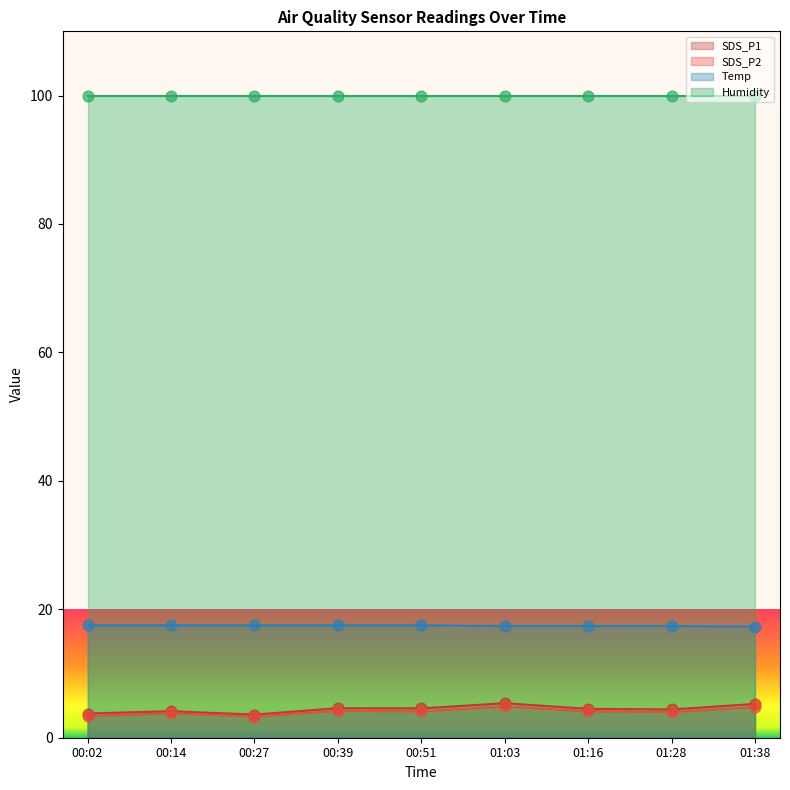

Which series reaches the minimum Y coordinate?

SDS_P2